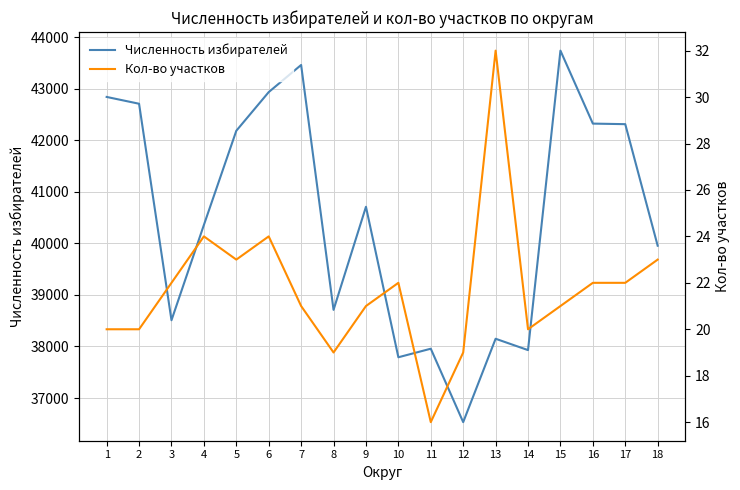

What is the difference between the Численность избирателей values at 16 and 10?

4531